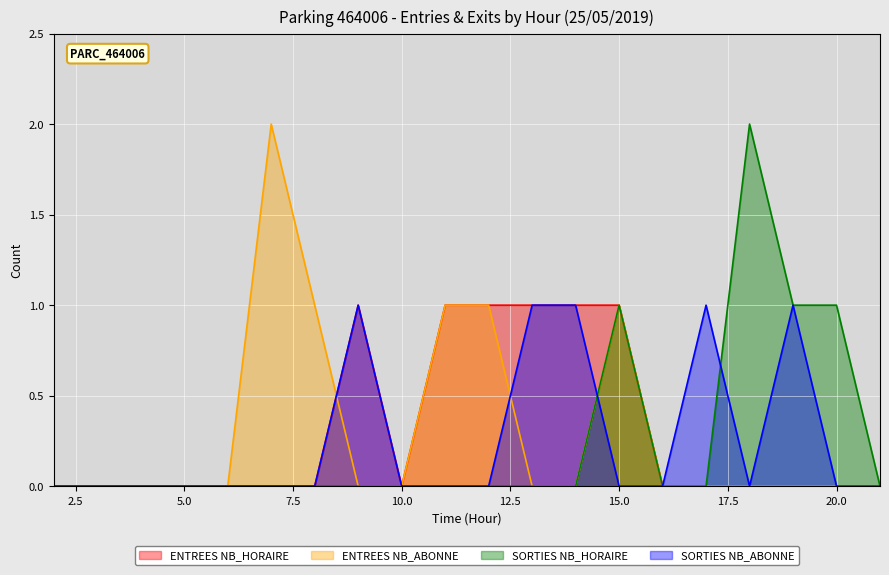

Which category has the lowest value in the SORTIES NB_ABONNE series?

2